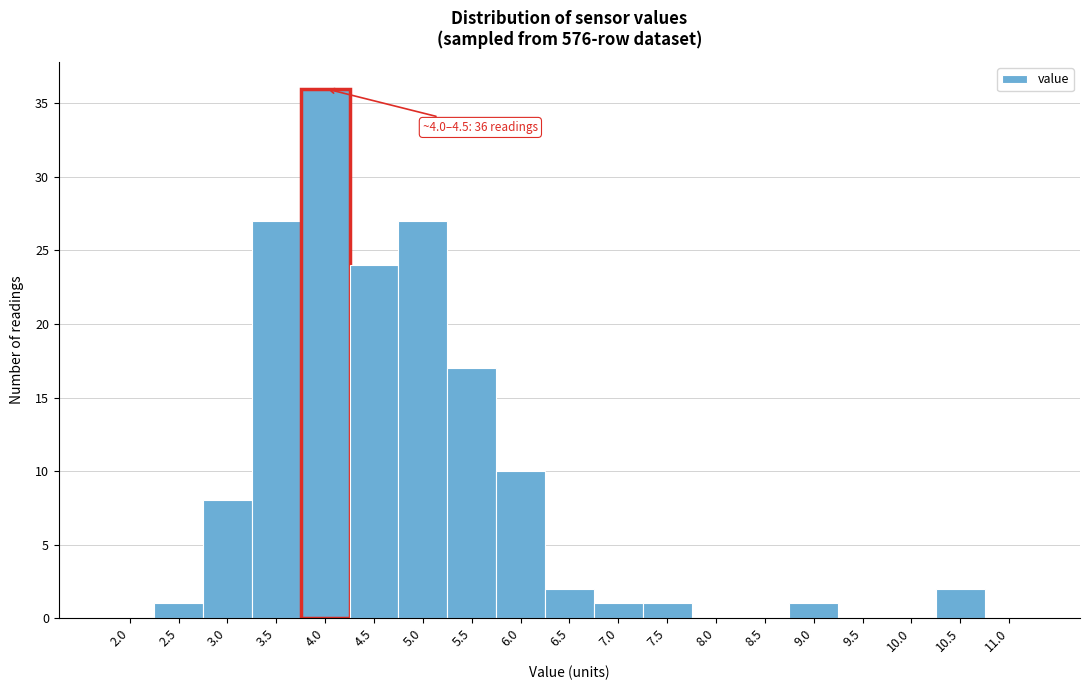

Reading left to right, extract all data points from this chart.

2.0=0	2.5=1	3.0=8	3.5=27	4.0=36	4.5=24	5.0=27	5.5=17	6.0=10	6.5=2	7.0=1	7.5=1	8.0=0	8.5=0	9.0=1	9.5=0	10.0=0	10.5=2	11.0=0